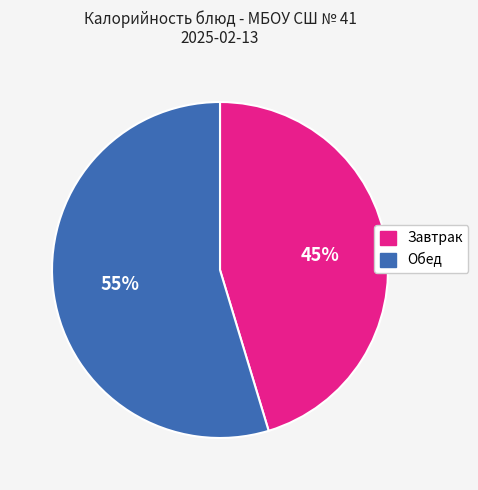

Does any single category account for the majority?

Yes